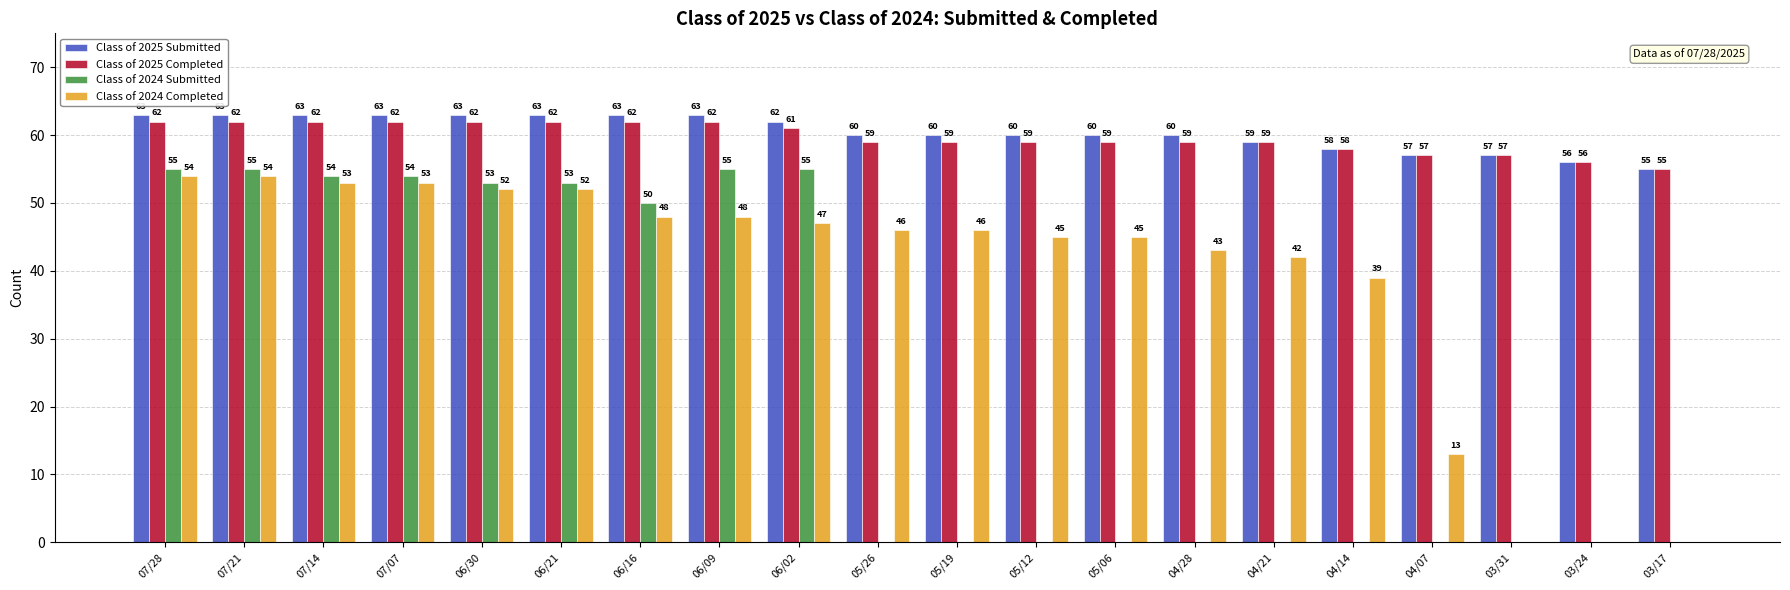

Are the bars horizontal?

No